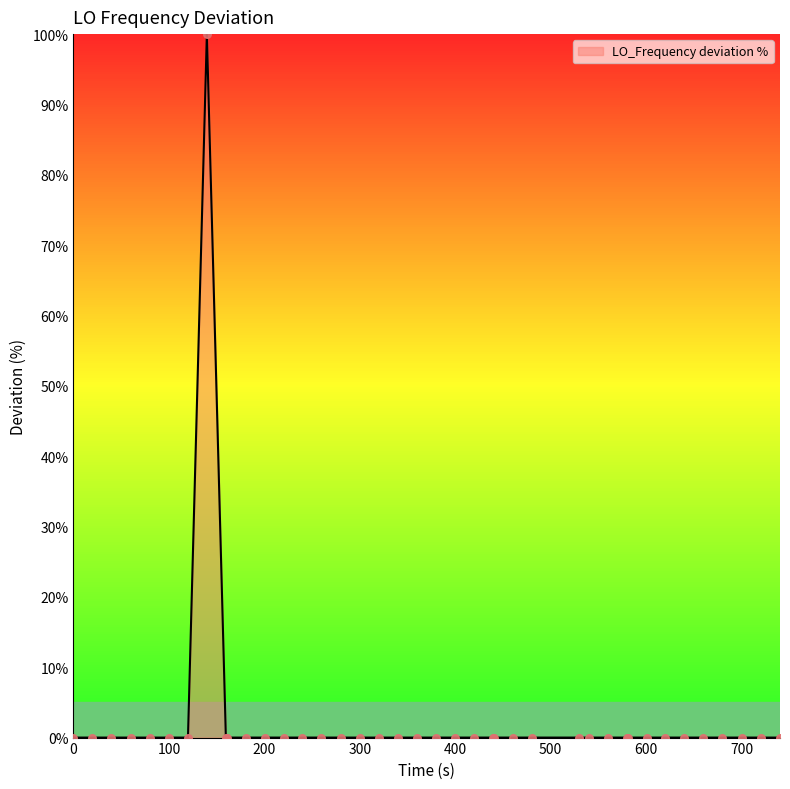

What is the difference between the maximum and minimum values?

100.0